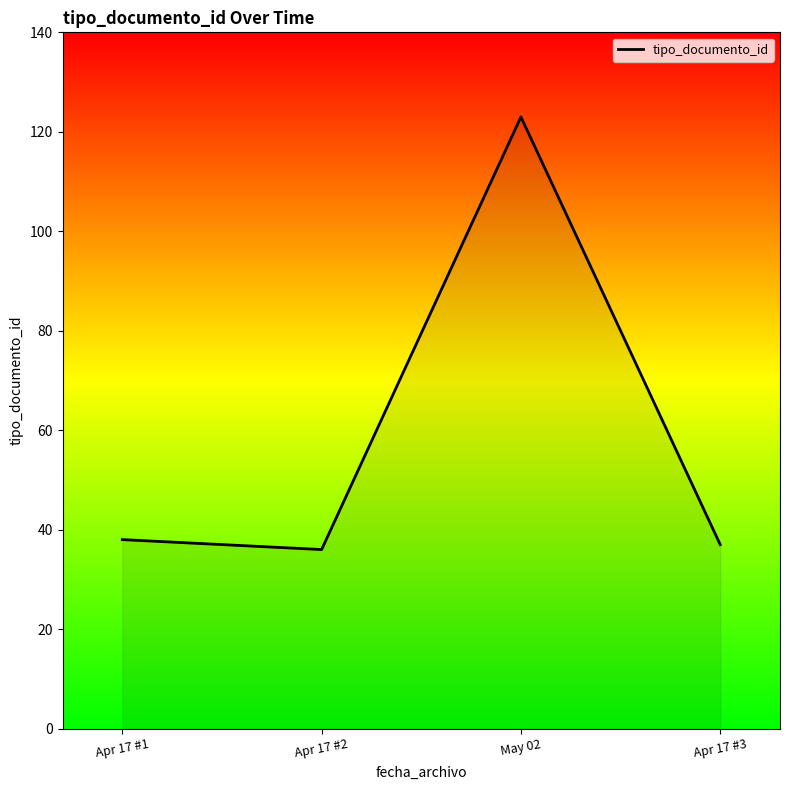

What is the approximate value at May 02, to the nearest 10?

120